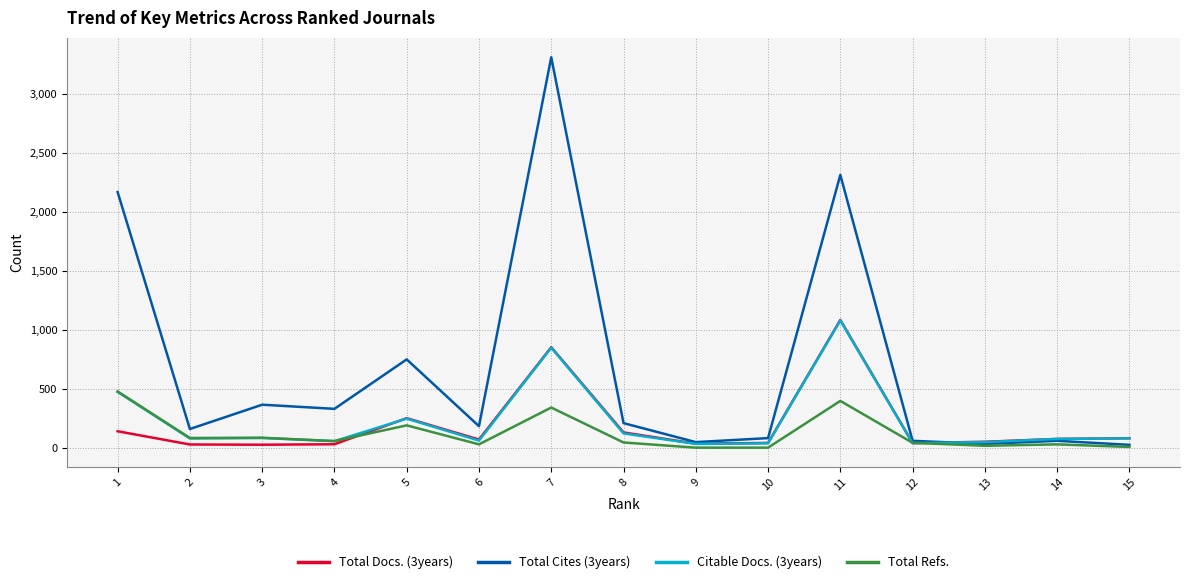

What is the total value across all series at 1?

3254